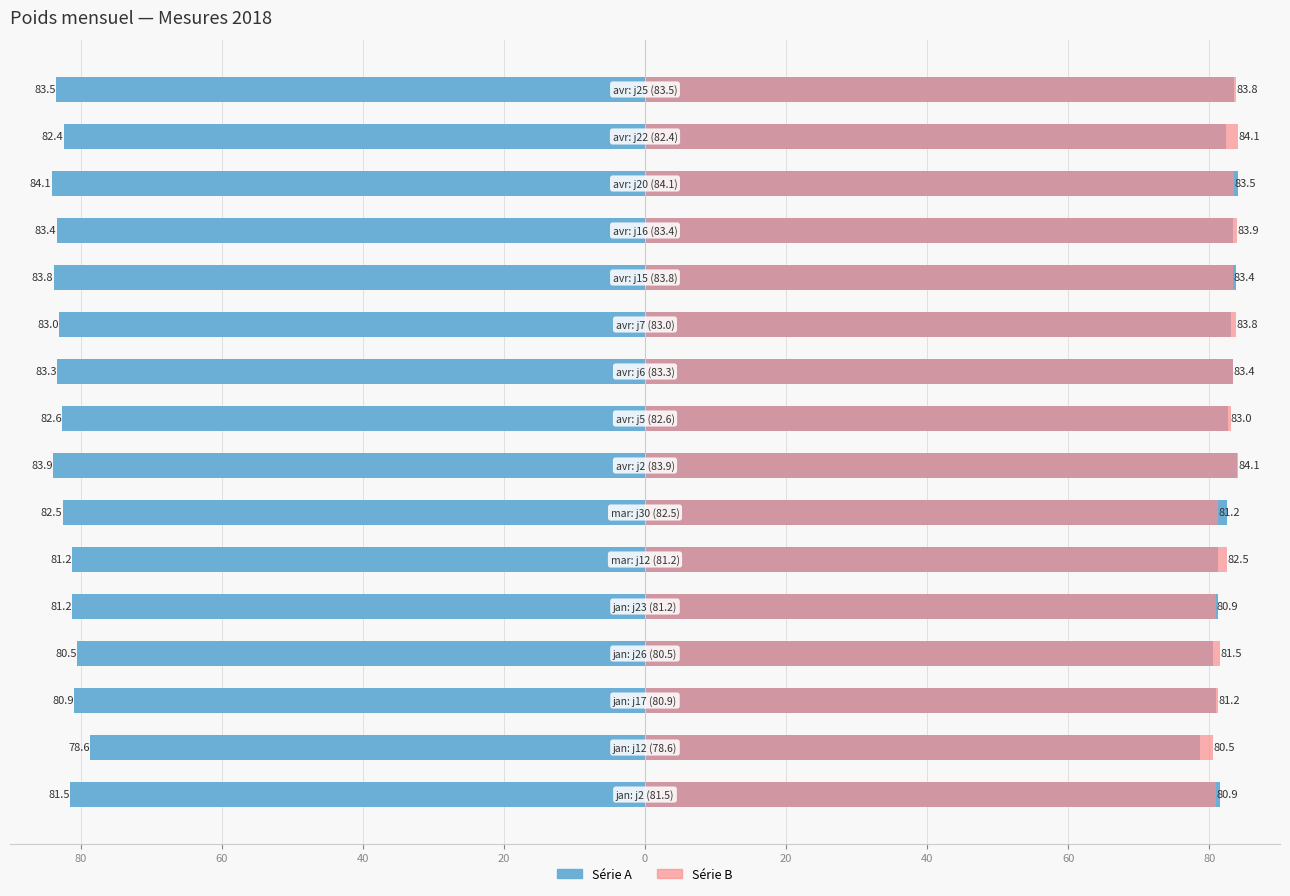

How many data points in Série A (poids kg) are above 82?

10